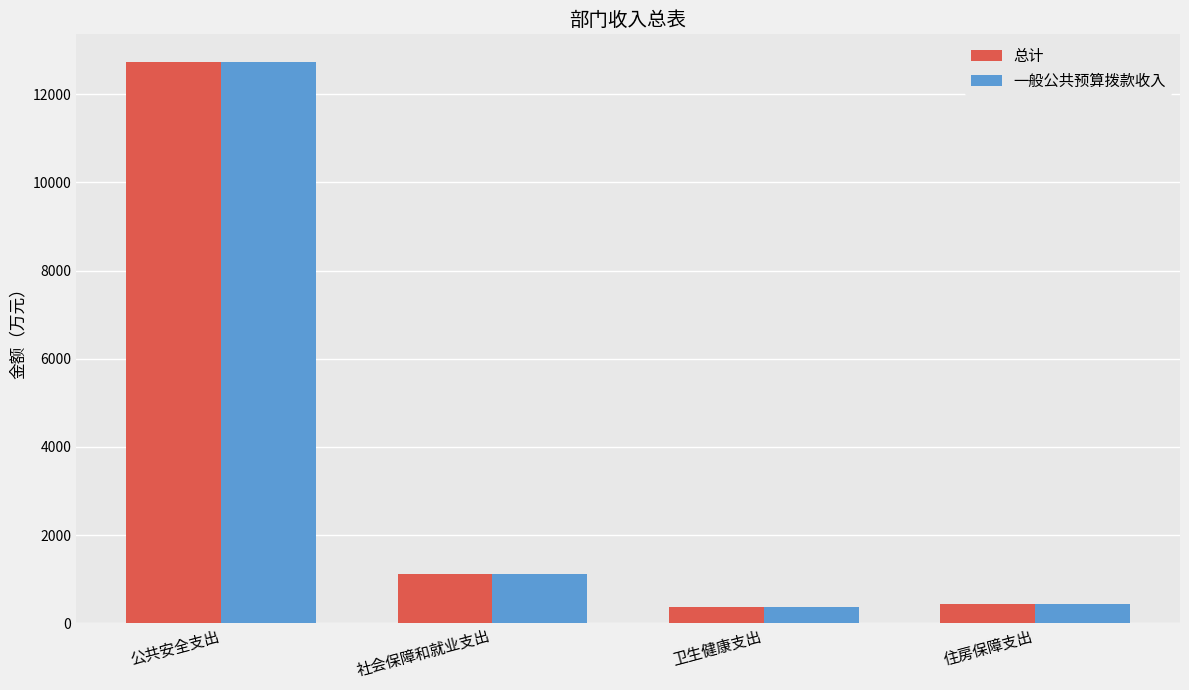

What is the minimum value shown in the chart?

377.9